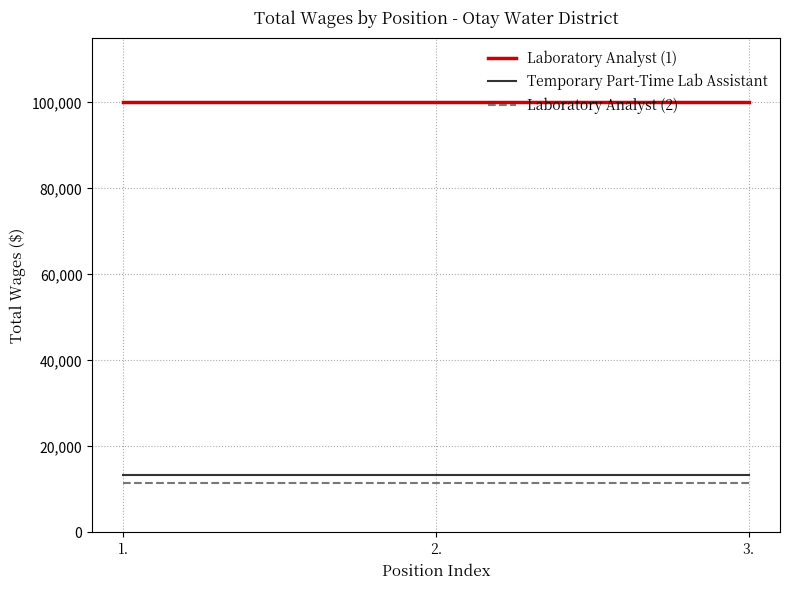

Is this an area chart (filled region under the line)?

No